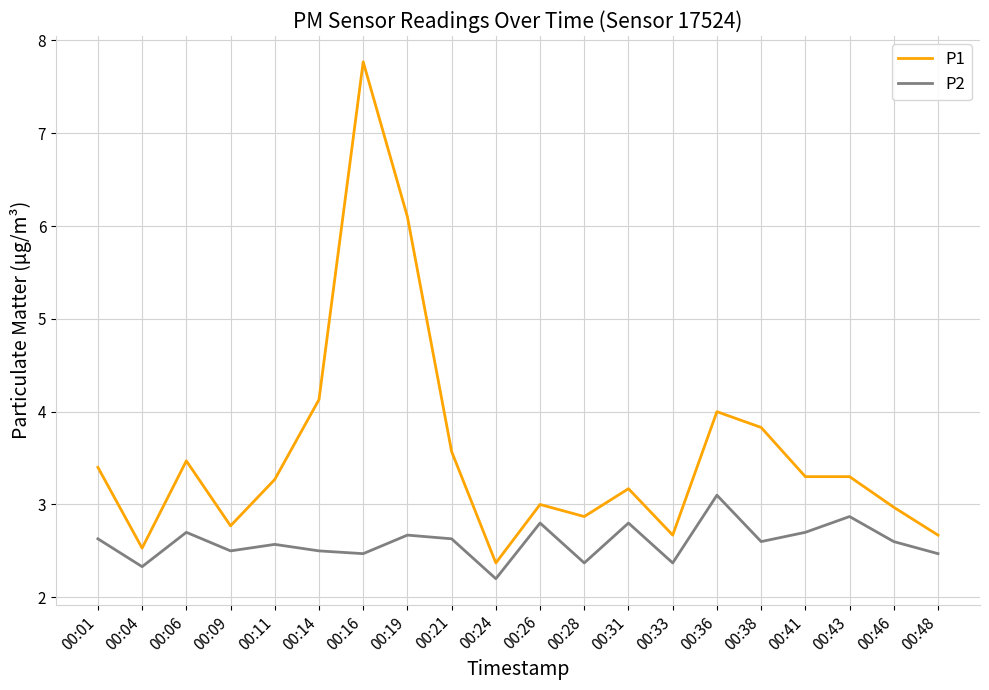

Rank the series by their average value, from lowest to highest.

P2, P1